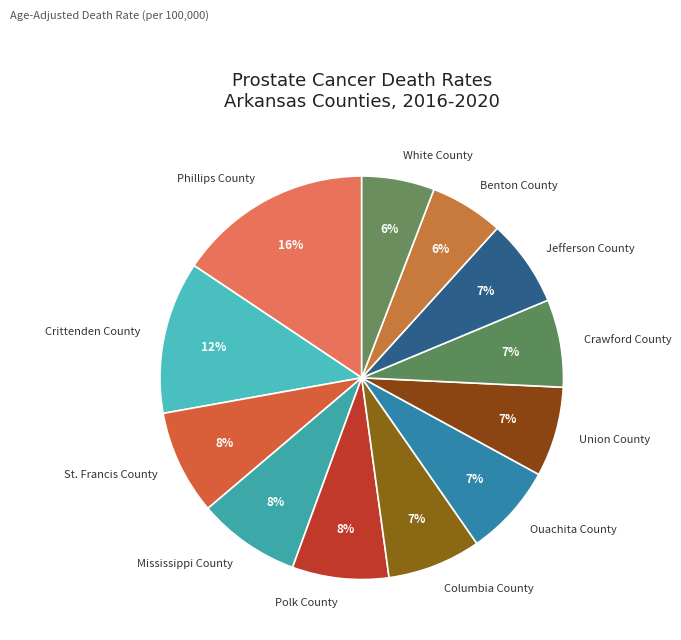

To the nearest percent, what is the average slice percentage?

8%